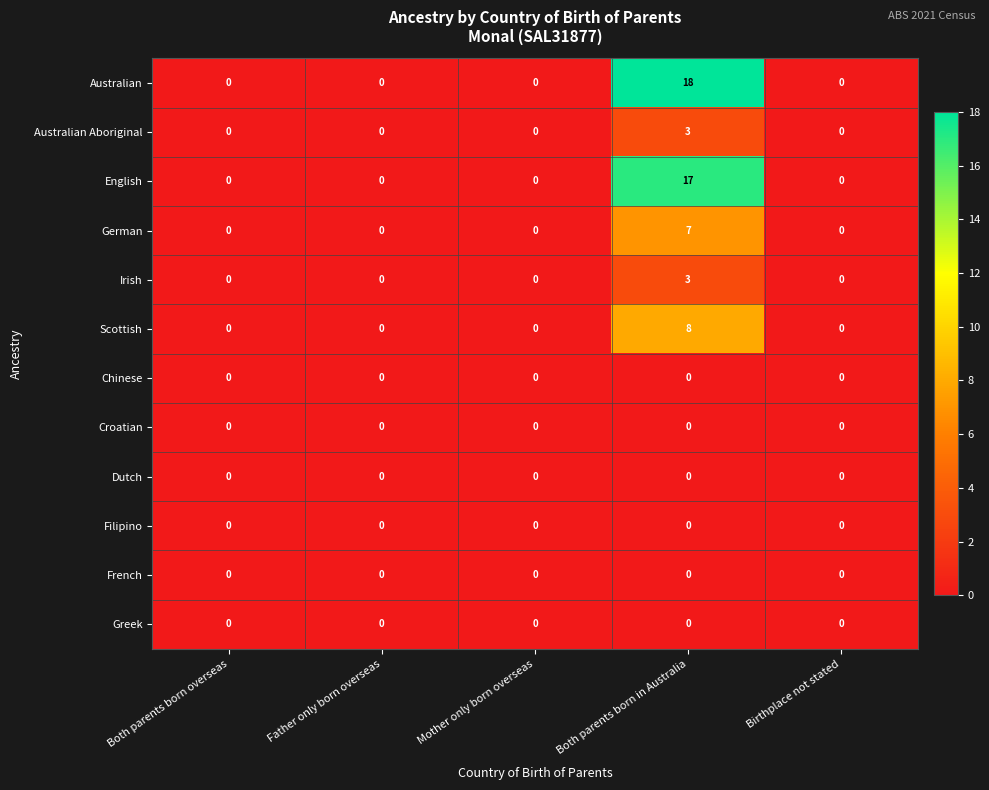

Which category has the highest value in the Scottish series?

Both parents born in Australia